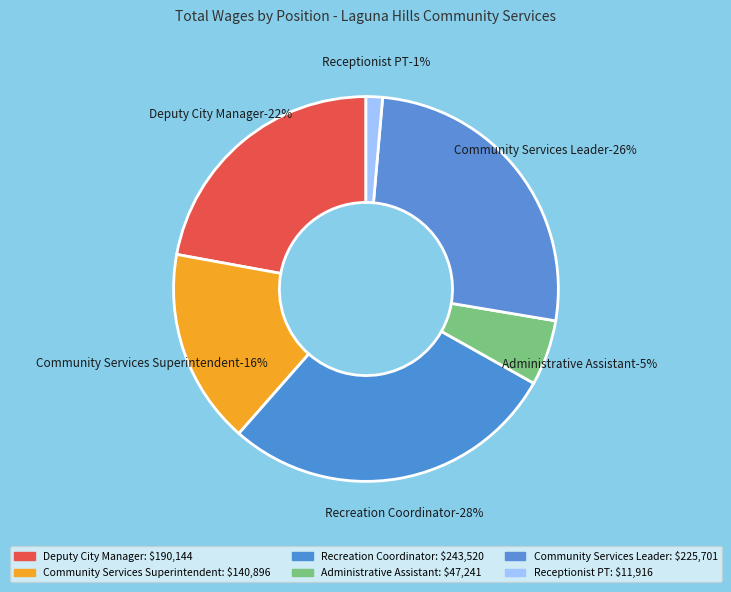

Which has a higher value, Deputy City Manager or Community Services Superintendent?

Deputy City Manager